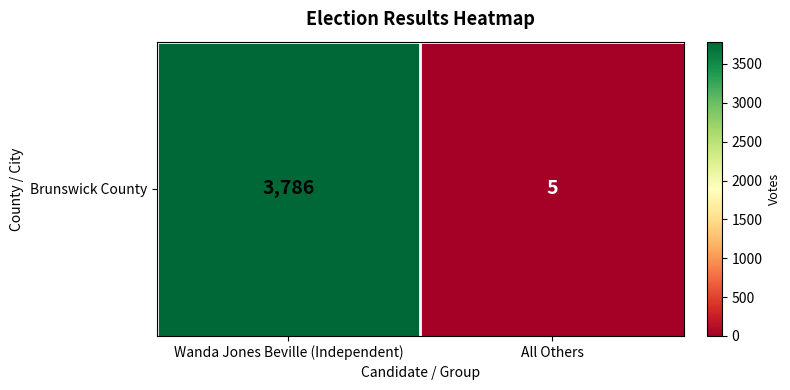

What is the difference between the values at All Others and Wanda Jones Beville (Independent)?

3781